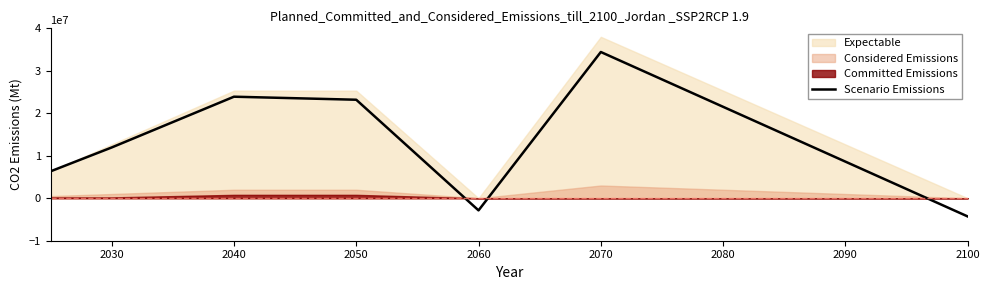

Reading left to right, list all the values displayed in this chart.

6333333.3	11952381.0	23904761.9	23190476.2	-2857142.9	34428571.4	-4285714.3